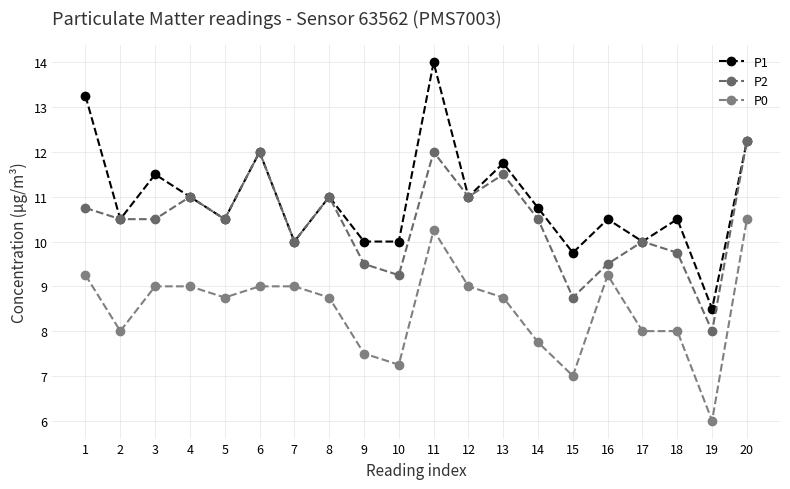

Which series has the largest range (max minus min)?

P1